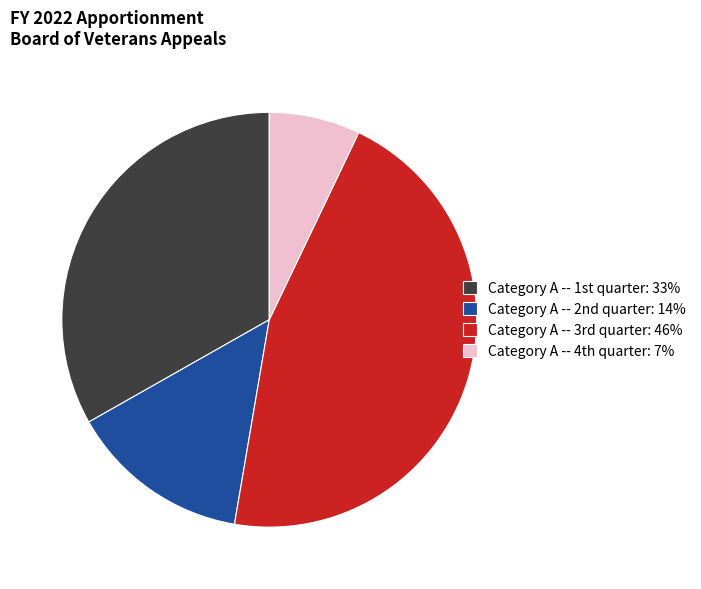

Is there a majority slice in this chart?

No